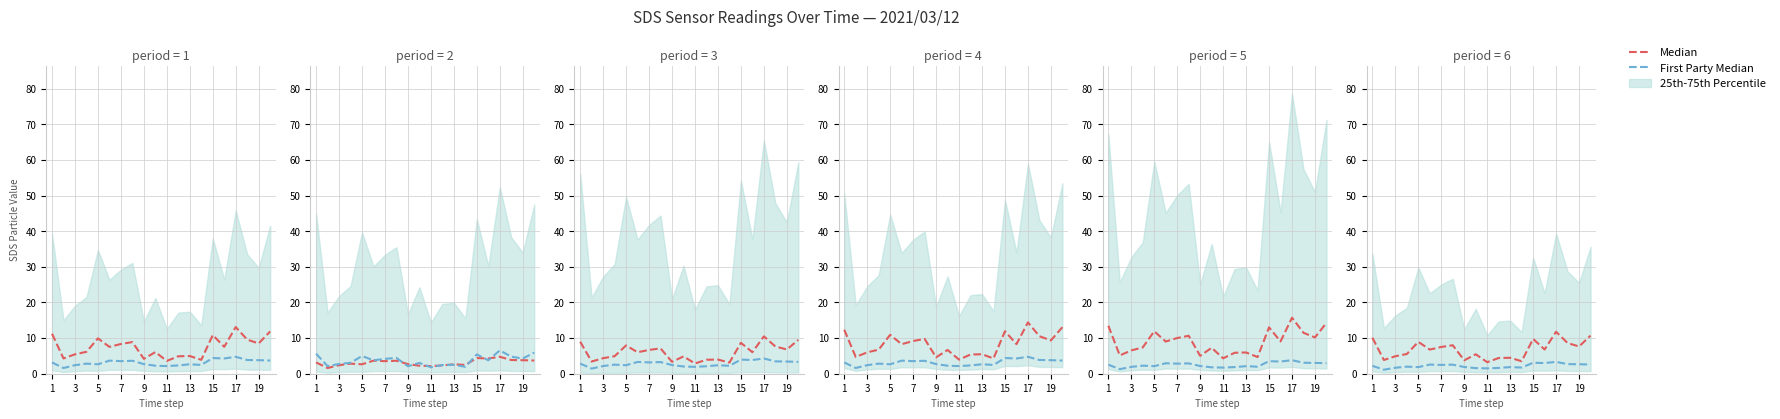

True or false: Median and First Party Median cross at least once.

False